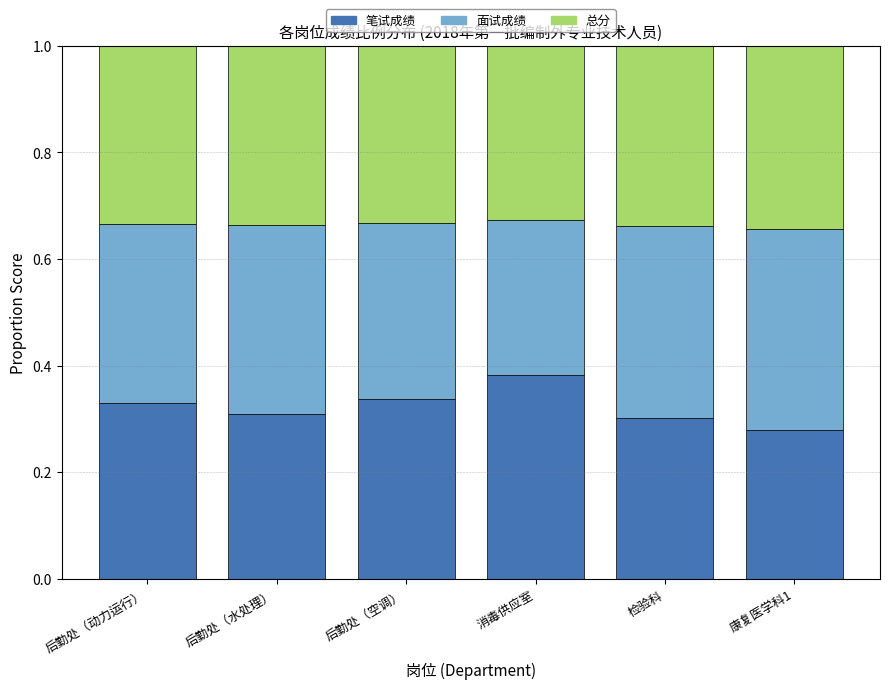

What is the sum of the 笔试成绩 values at 后勤处（水处理） and 后勤处（空调）?

0.6